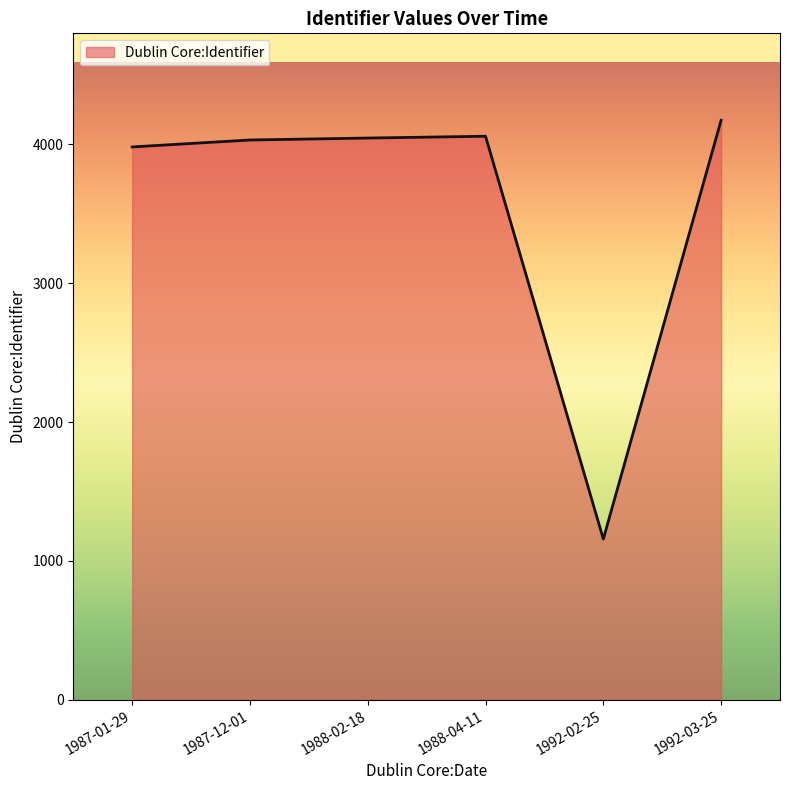

What is the greatest value displayed?

4173